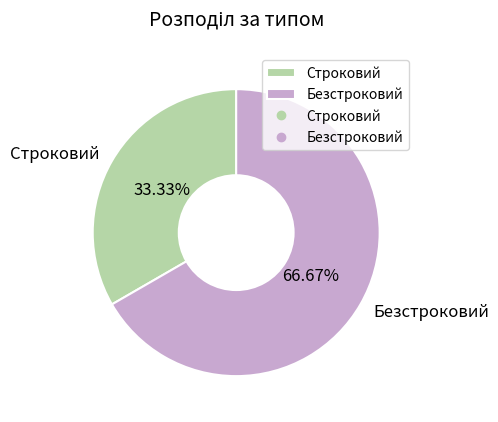

What percentage is the Безстроковий slice, to the nearest percent?

67%